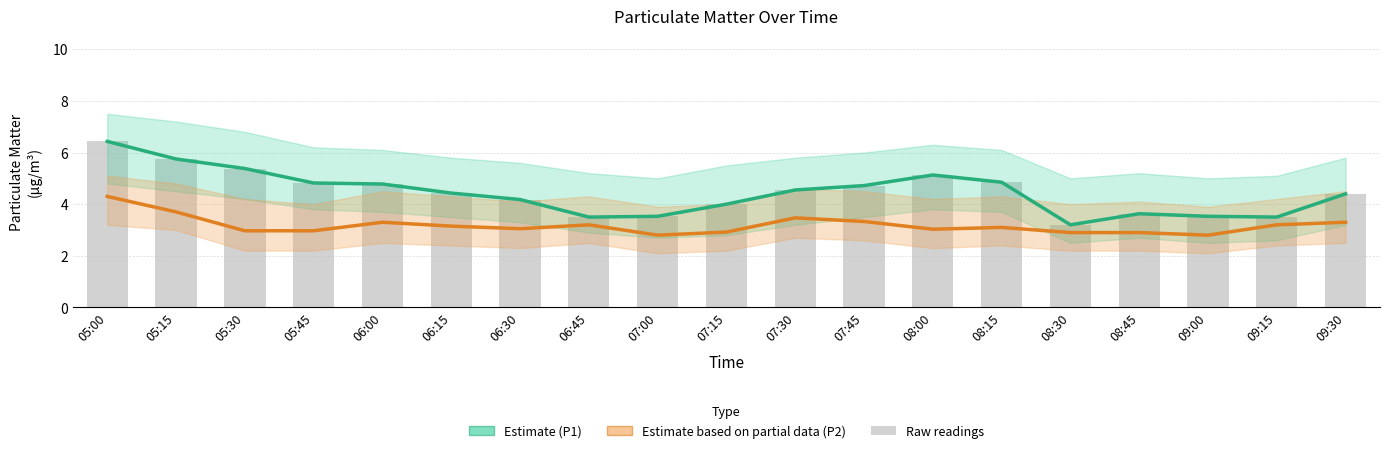

What is the sum of the P2 (Estimate partial) values at 07:45 and 09:00?

6.1